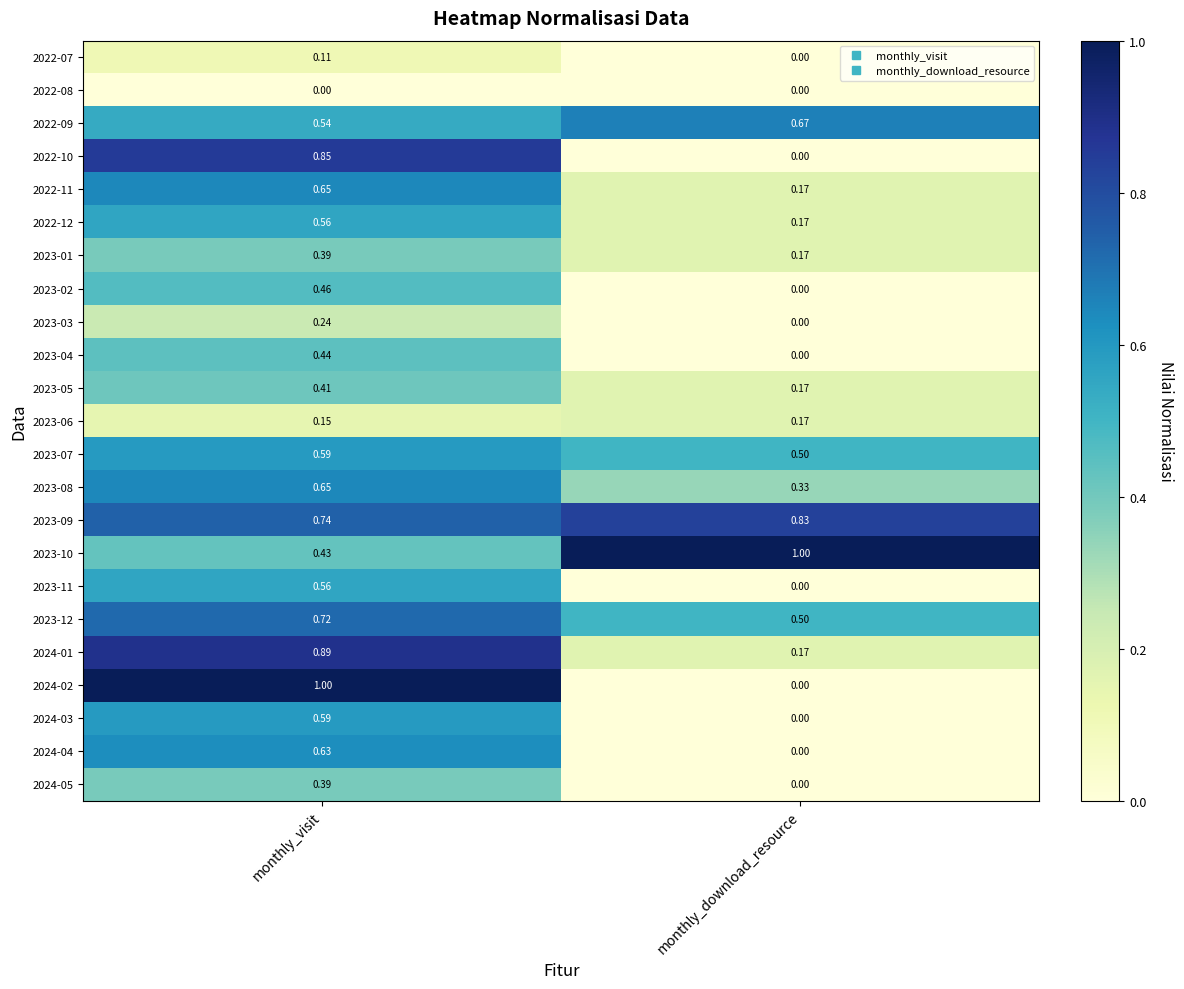

Which series has the largest range (max minus min)?

2024-02